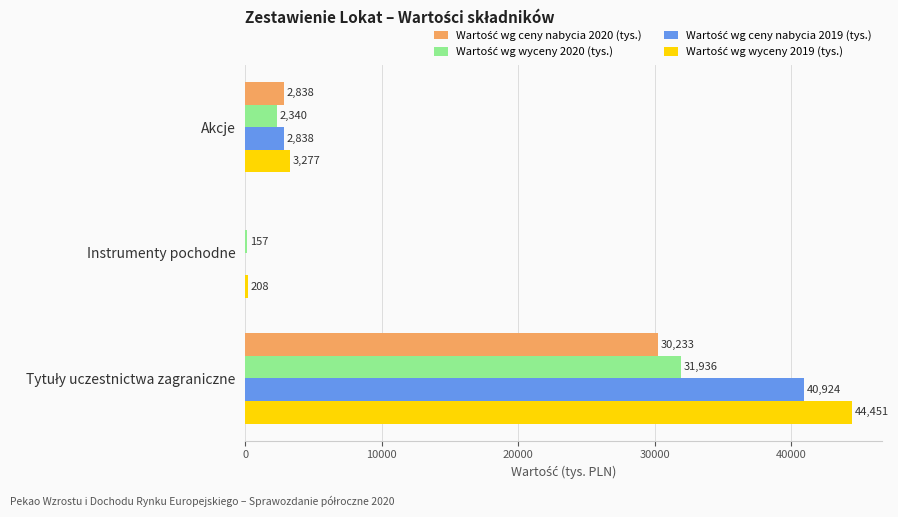

What is the greatest value displayed?

44451